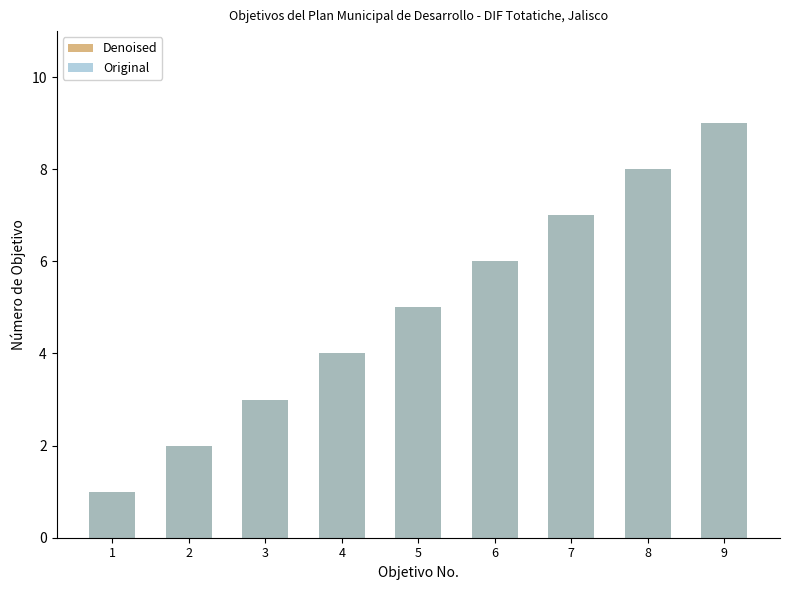

List the series in order of their peak value, lowest first.

Denoised, Original